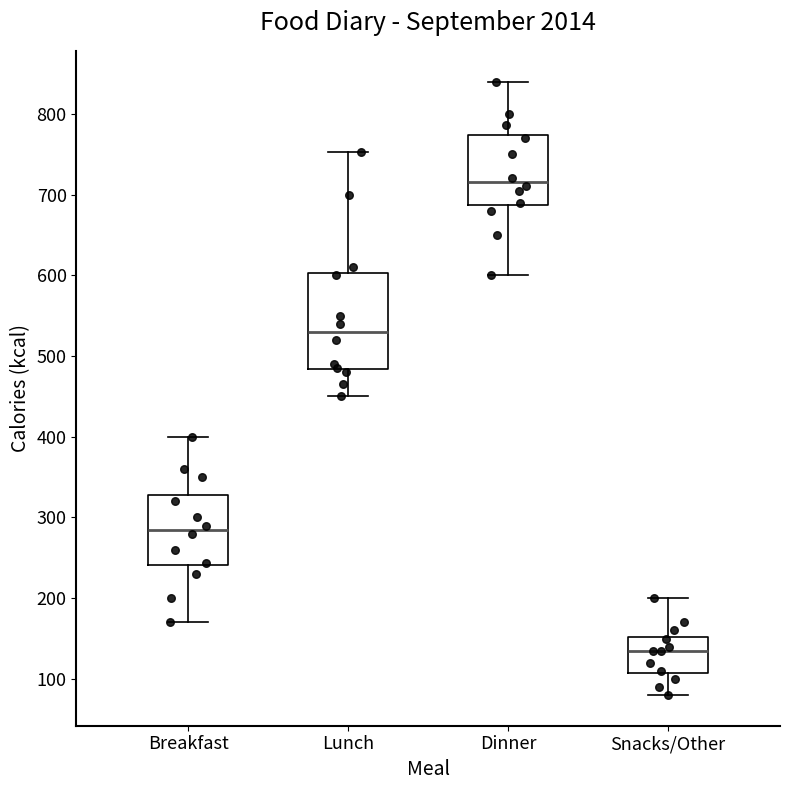

Comparing the boxes themselves (not the whiskers), which one is the tallest?

Lunch